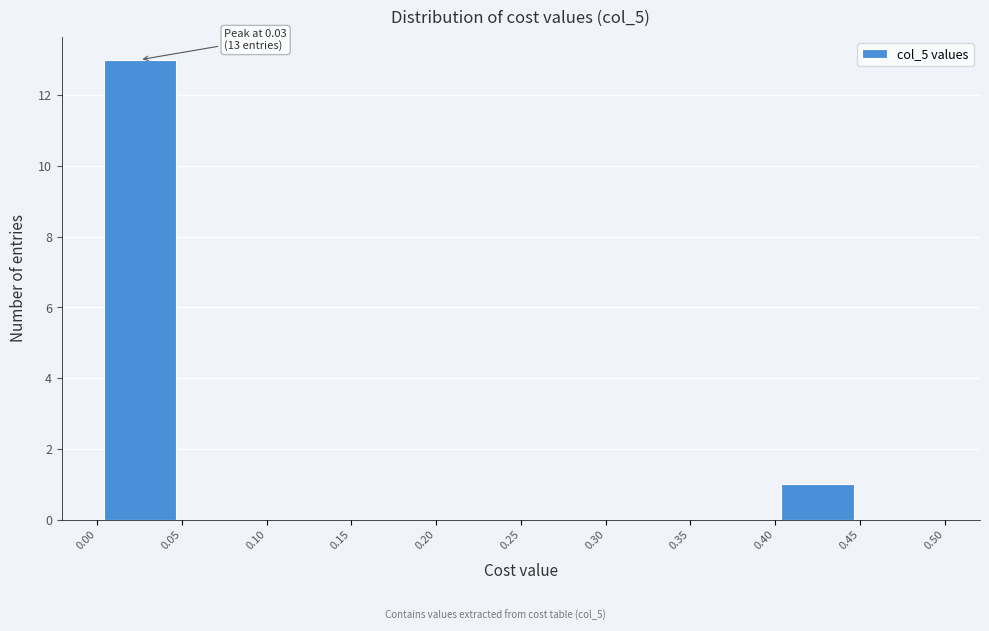

Which range on the x-axis has the tallest bar?

0.00 to 0.05